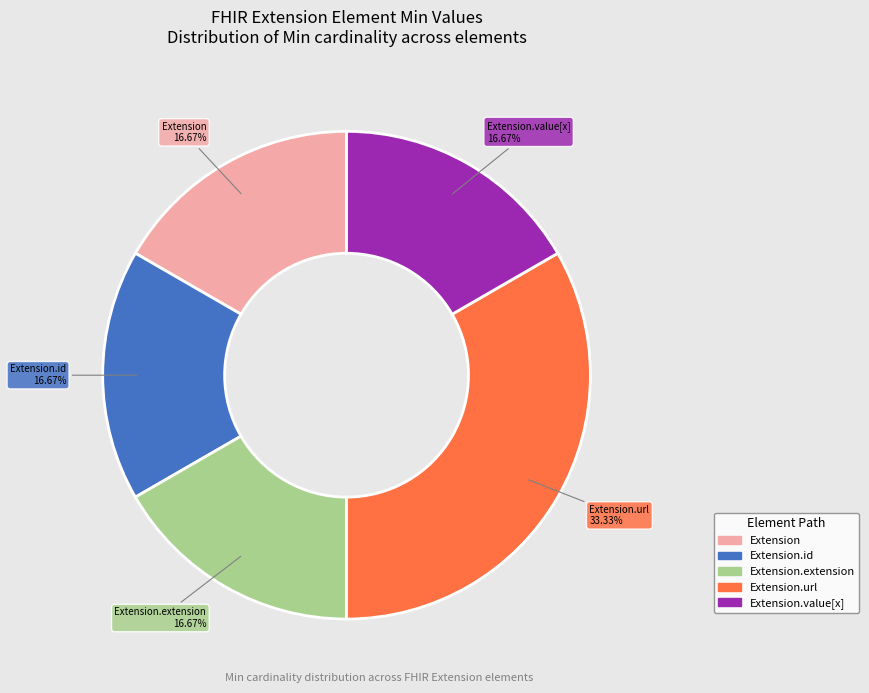

Is there any slice that represents more than half of the pie?

No